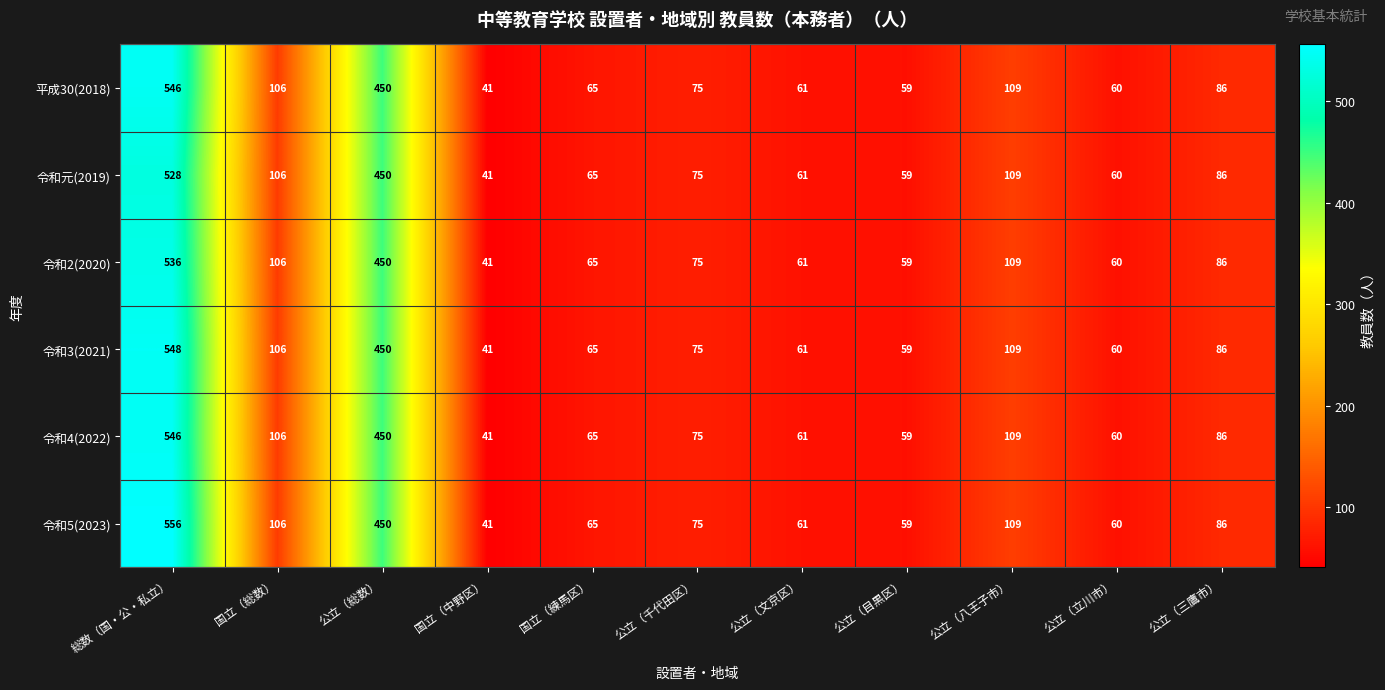

What is the difference between the 令和2(2020) values at 公立（八王子市） and 公立（総数）?

341